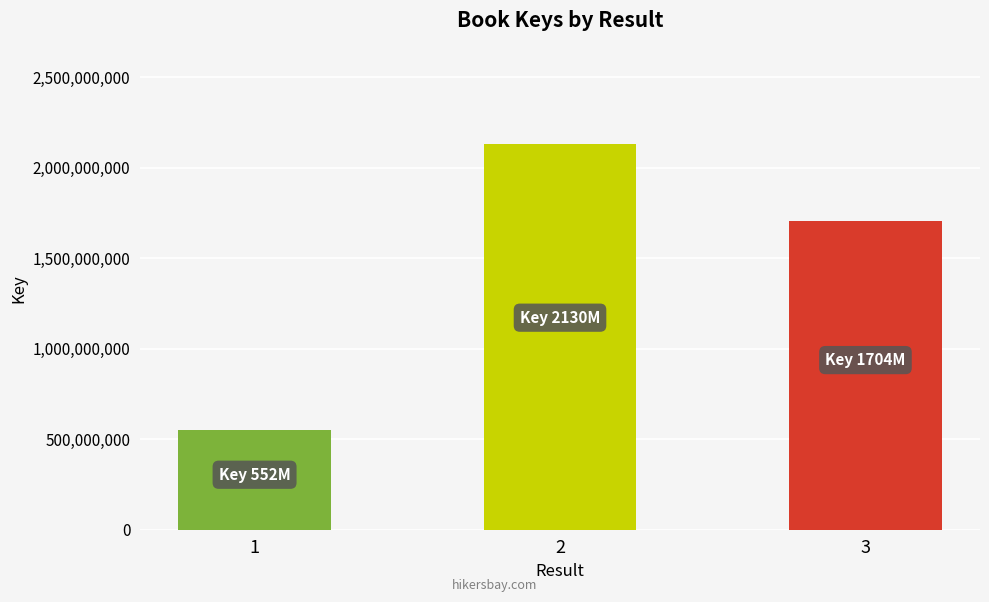

Is it true that the value at 1 is 552214664?

True